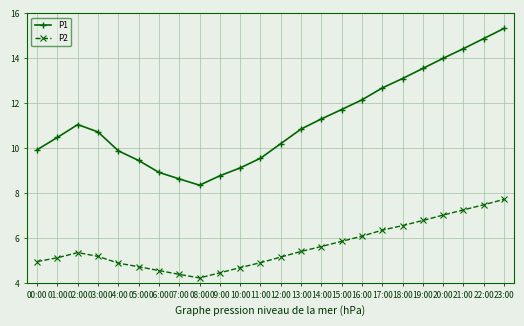

What position from the right is 04:00?

20